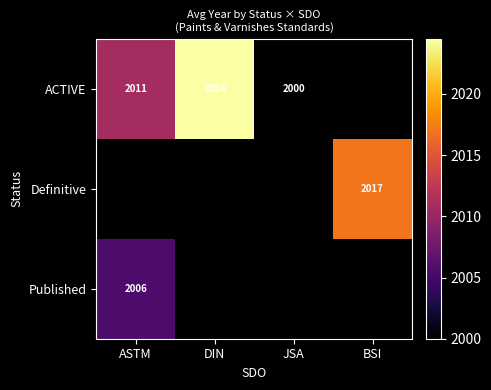

Is the value of Published at ASTM greater than the value of ACTIVE at JSA?

Yes